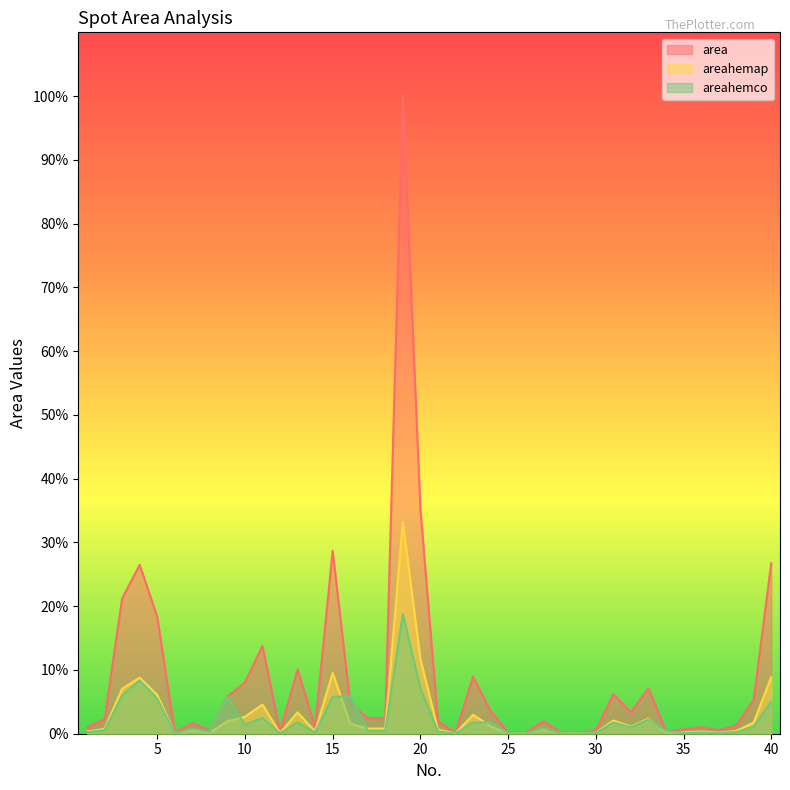

What are all the series names shown in the legend?

area, areahemap, areahemco